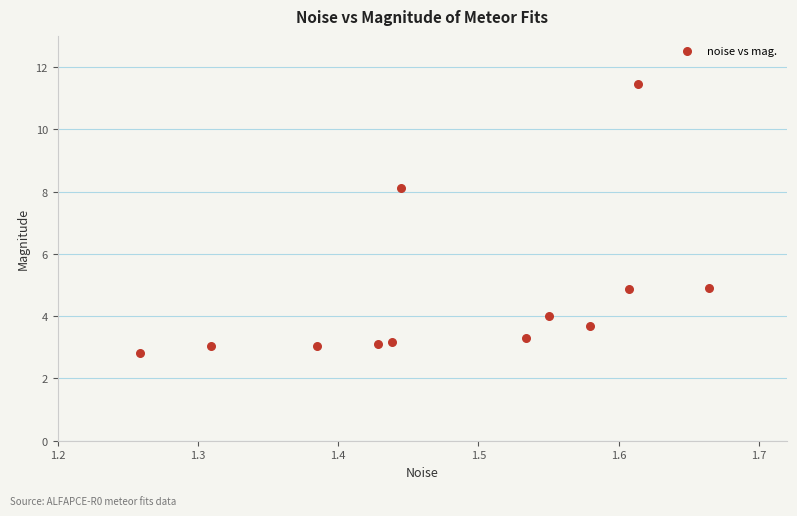

What Y value in the scatter plot is closest to 7?

8.1